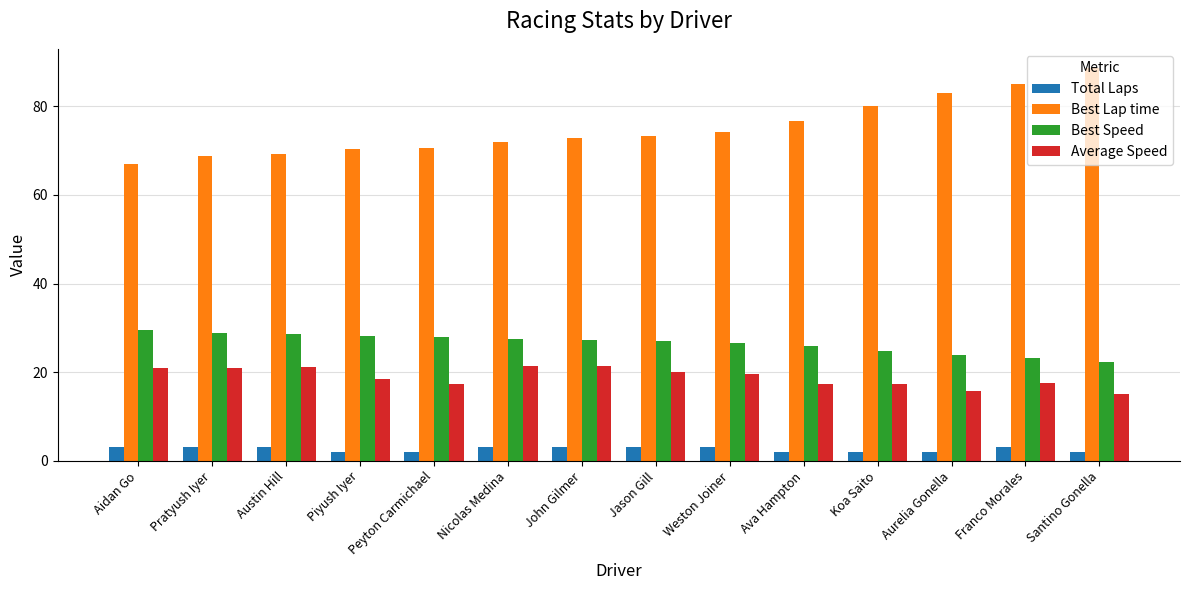

What is the value of the Best Lap time bar at the 14th from the left?

88.6